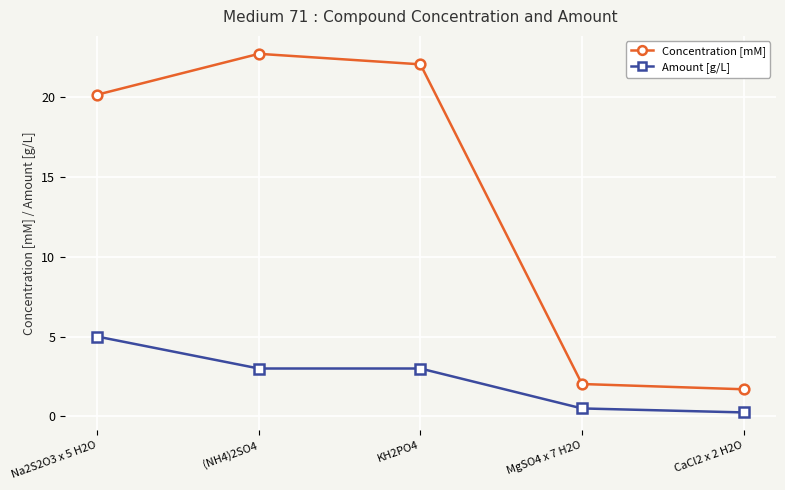

The Concentration [mM] series shows 31.4 at Na2S2O3 x 5 H2O. True or false?

False